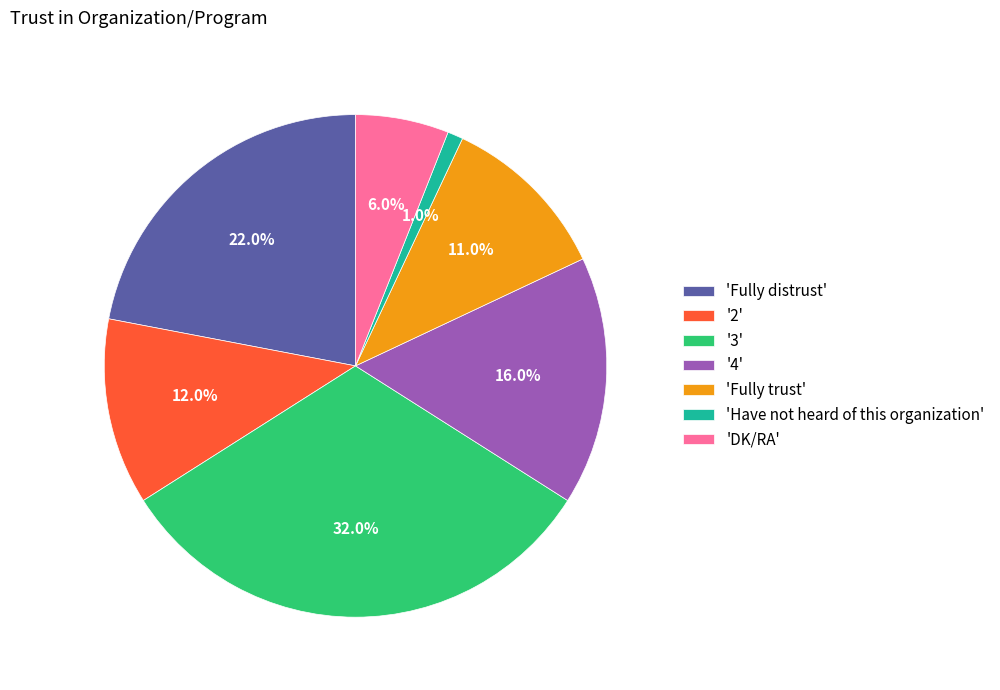

Combined, do '4' and 'Have not heard of this organization' account for over 50%?

No